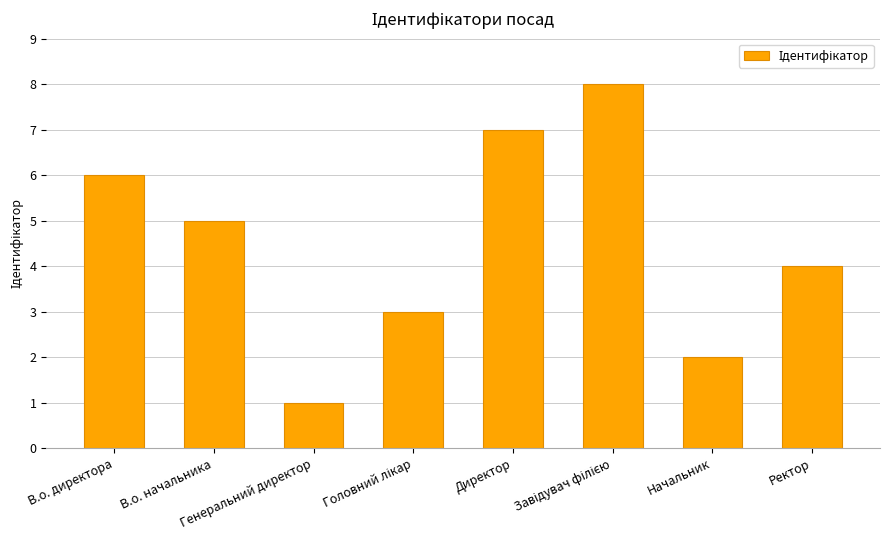

Are the bars horizontal?

No